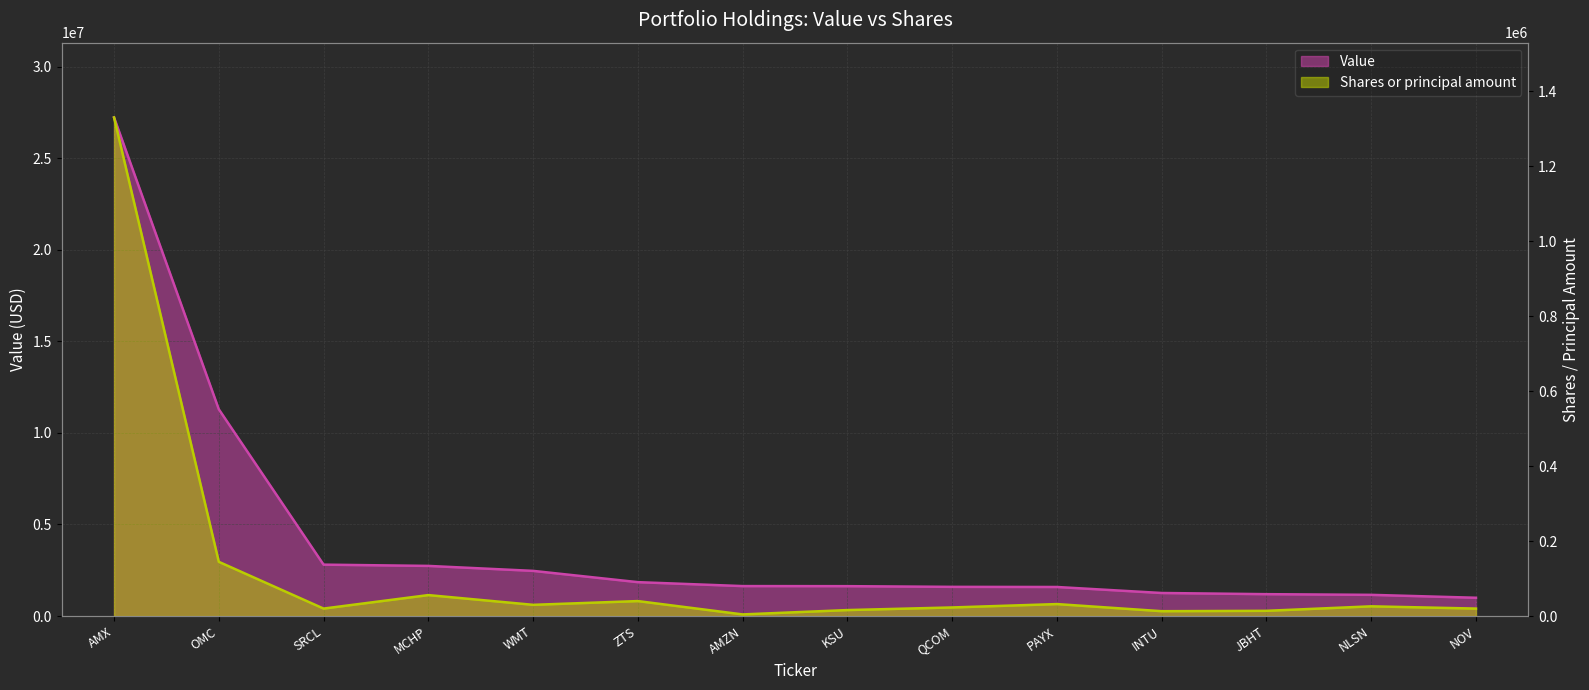

Between AMX and SRCL, which series saw the biggest shift?

Value